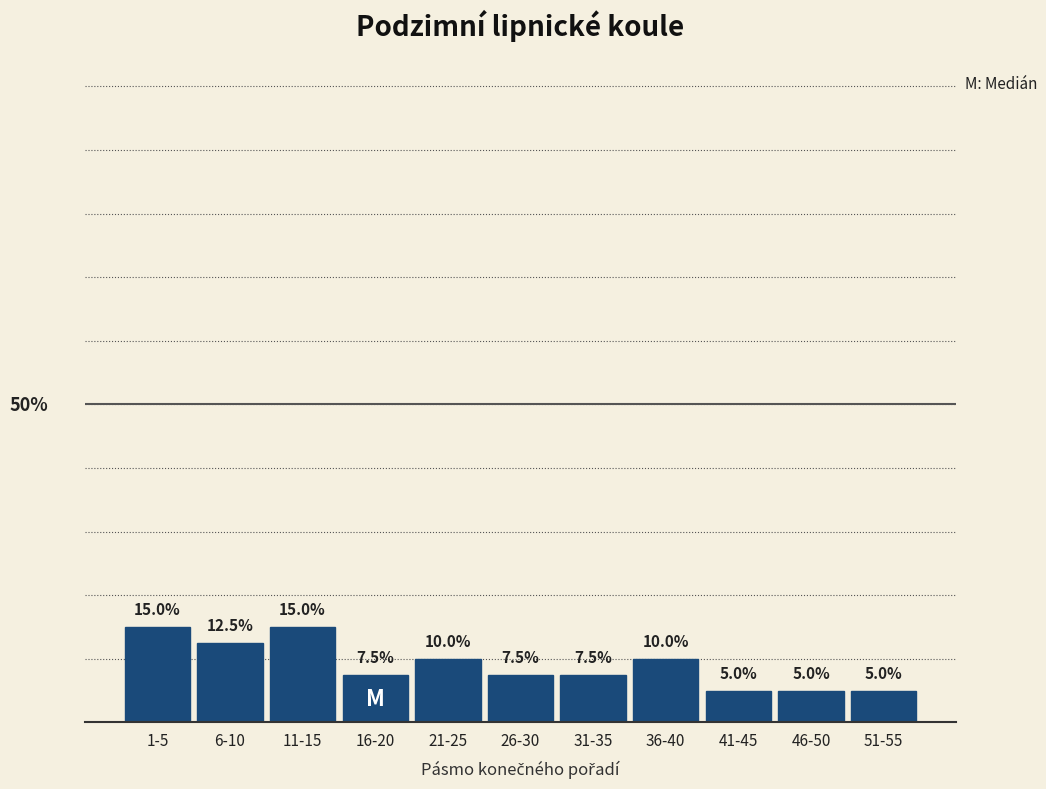

Between 36-40 and 1-5, which is larger?

1-5